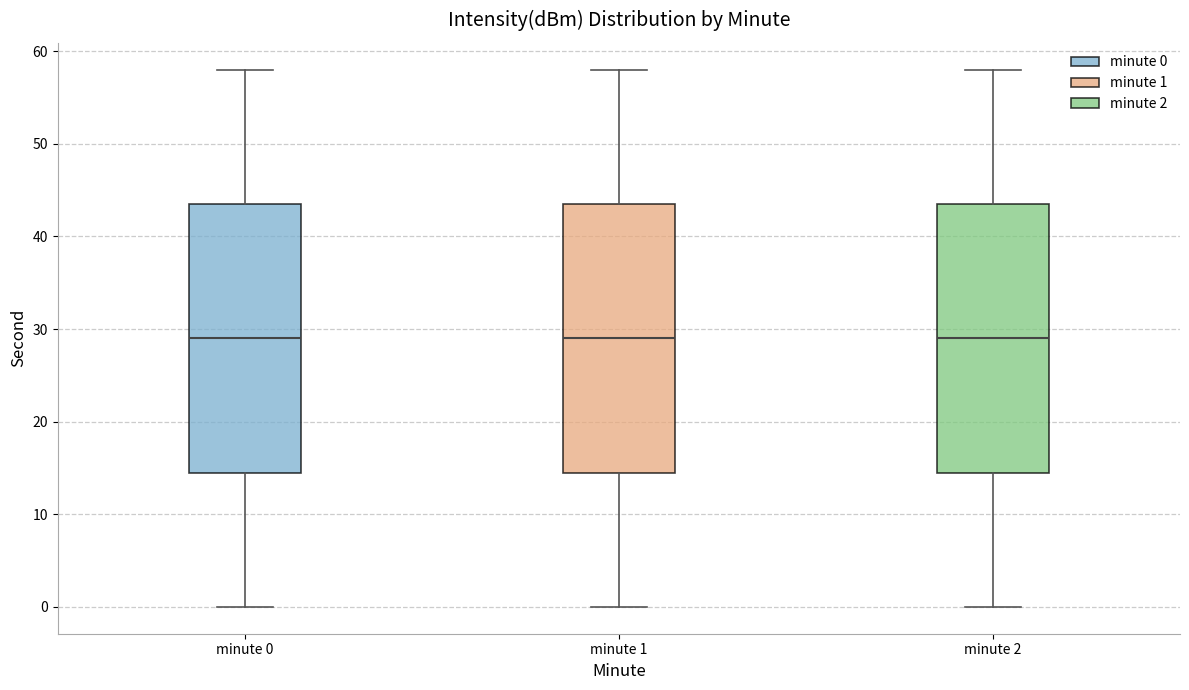

Where is the upper edge of the box for minute 0 on the y-axis? The values are not printed on the chart, so give them approximately, as read against the axis.

44